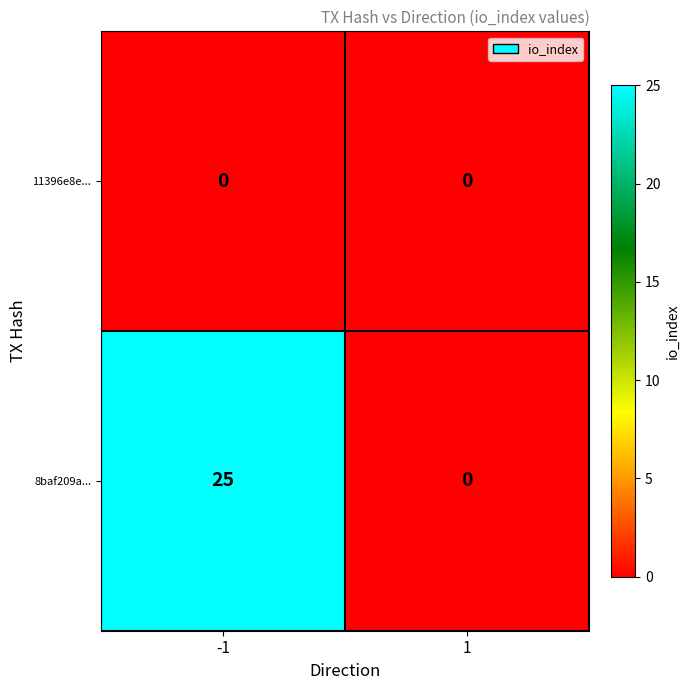

Which series has the largest range (max minus min)?

8baf209a...